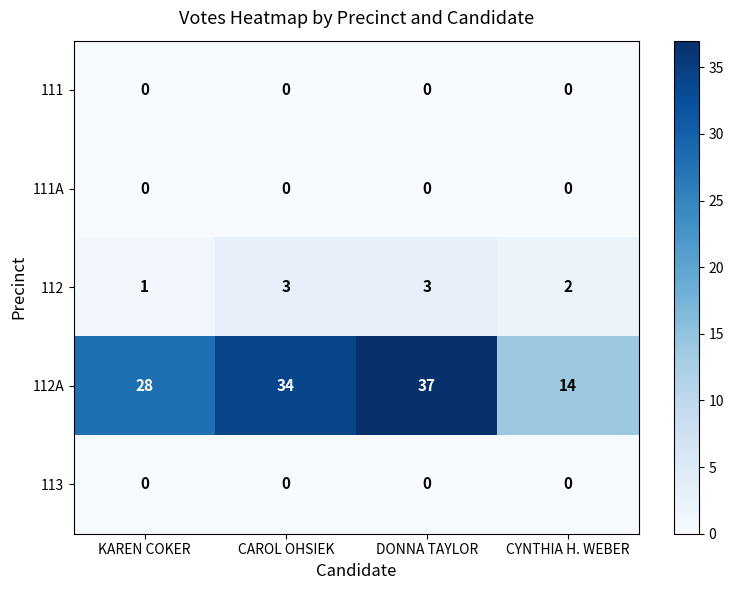

Reading left to right, list all the values displayed in this chart.

111: 0	0	0	0
111A: 0	0	0	0
112: 1	3	3	2
112A: 28	34	37	14
113: 0	0	0	0